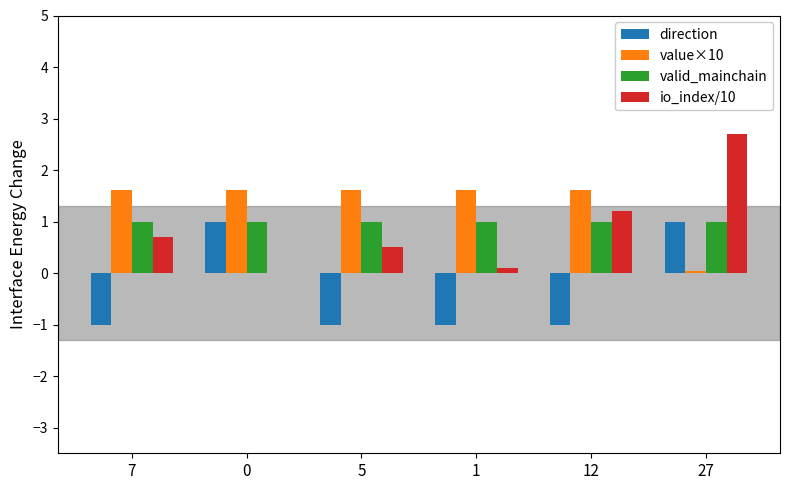

Which series changed the most between 0 and 27?

io_index/10